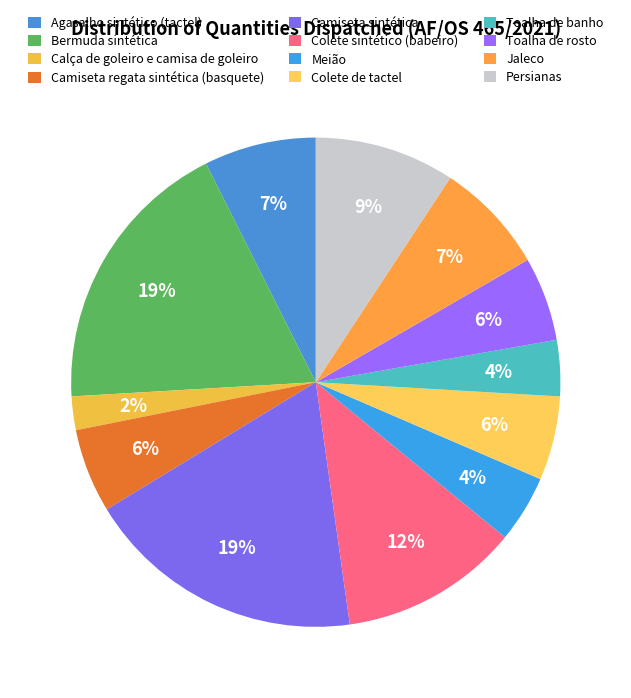

Which slice is the smallest?

Calça de goleiro e camisa de goleiro